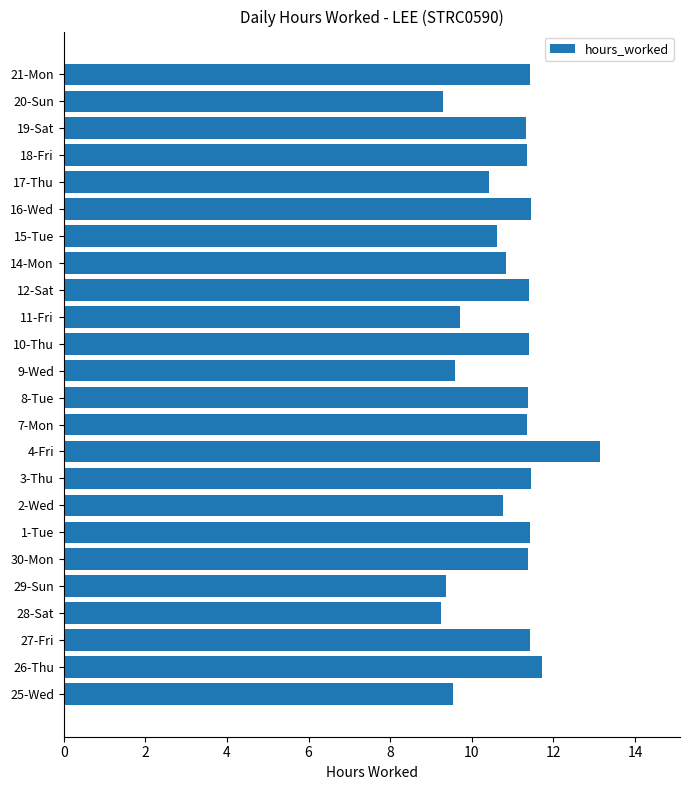

What is the difference between the maximum and minimum values?

3.9